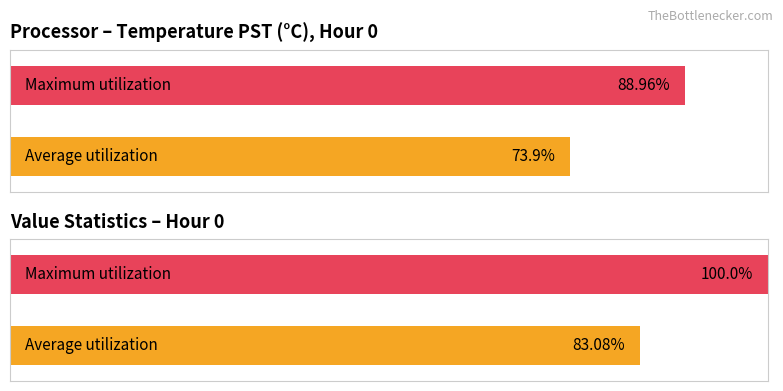

Does the chart contain stacked bars?

No